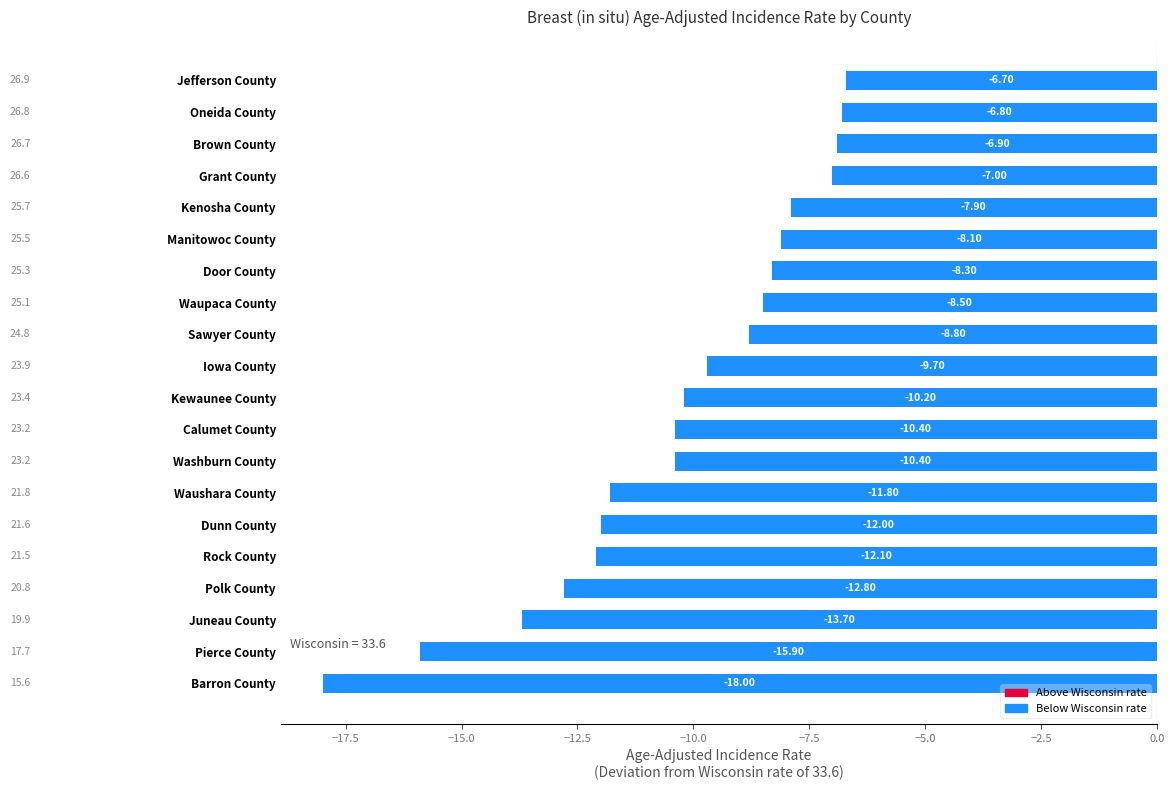

At which label is the value closest to -12?

Dunn County